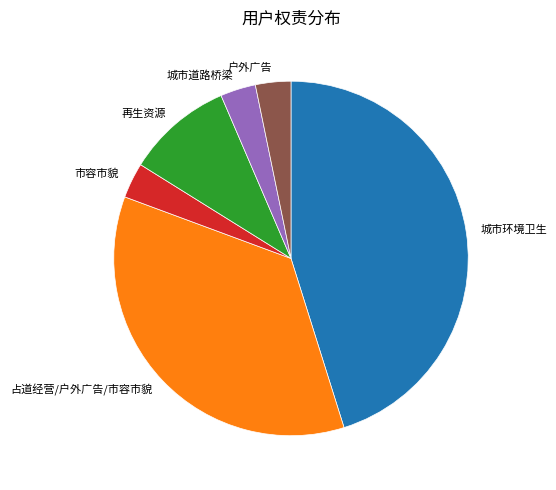

Between 城市环境卫生 and 城市道路桥梁, which is larger?

城市环境卫生